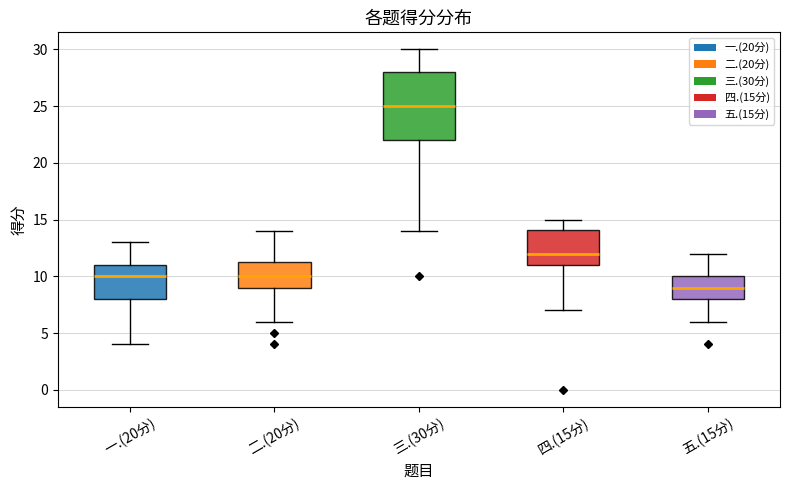

Reading left to right, transcribe this box plot: for each box, give where its median line is, the range the box spans, and where its two whiskers end, as read against the y-axis. The values are not printed on the chart, so give them approximately, as read against the axis.

一.(20分): median 10.0, box 8.0 to 11.0, whiskers 4.0 to 13.0
二.(20分): median 10.0, box 9.0 to 11.5, whiskers 6.0 to 14.0
三.(30分): median 25.0, box 22.0 to 28.0, whiskers 14.0 to 30.0
四.(15分): median 12.0, box 11.0 to 14.0, whiskers 7.0 to 15.0
五.(15分): median 9.0, box 8.0 to 10.0, whiskers 6.0 to 12.0